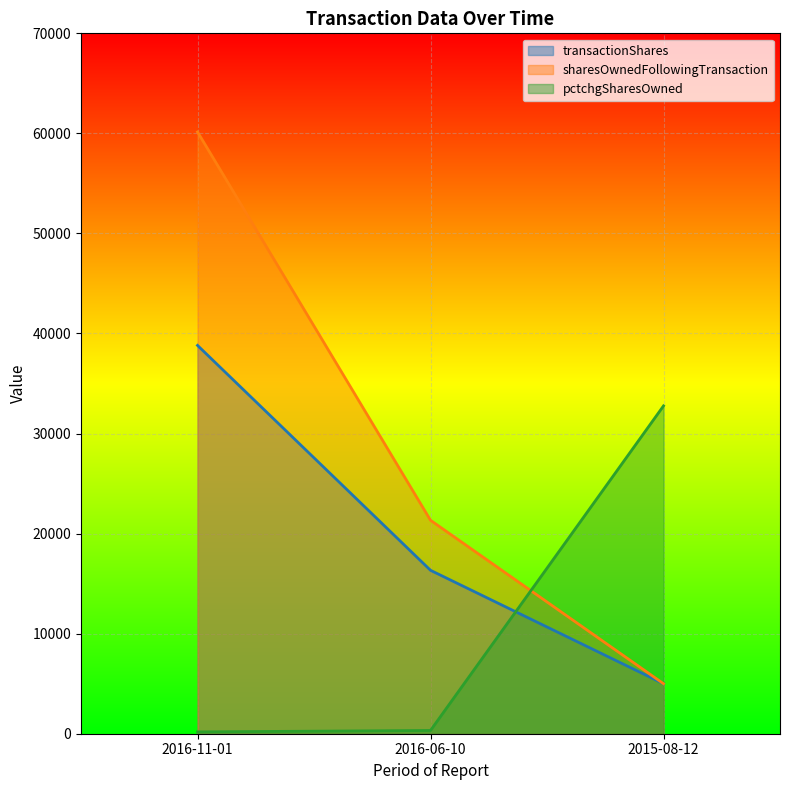

What position from the left is 2015-08-12?

3